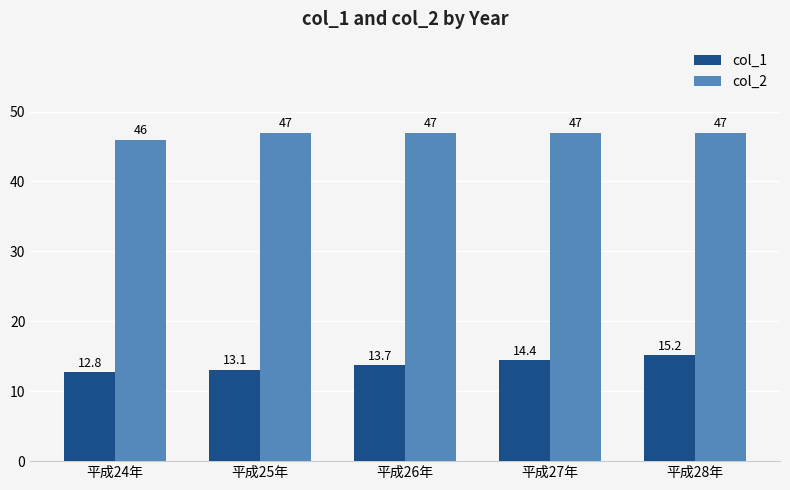

Is the value of col_2 at 平成28年 greater than the value of col_1 at 平成27年?

Yes